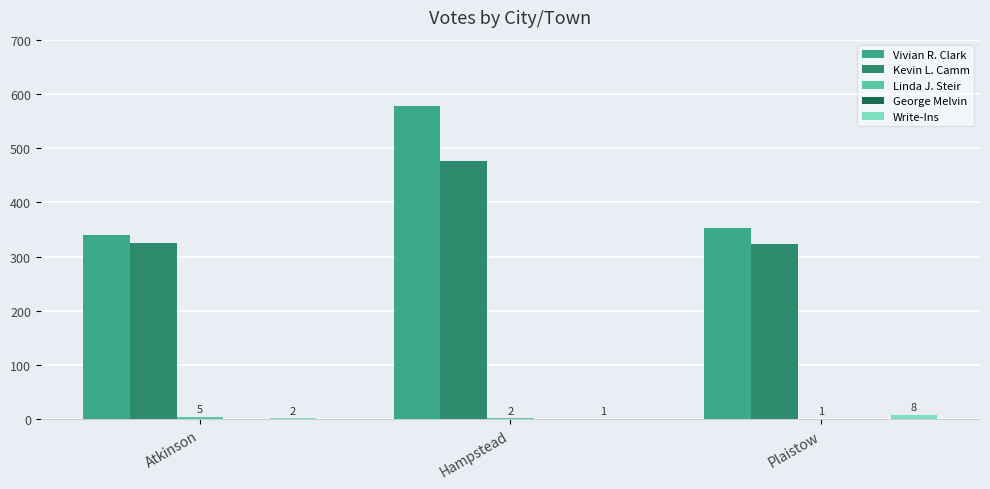

The value of Vivian R. Clark at Plaistow is 227. True or false?

False